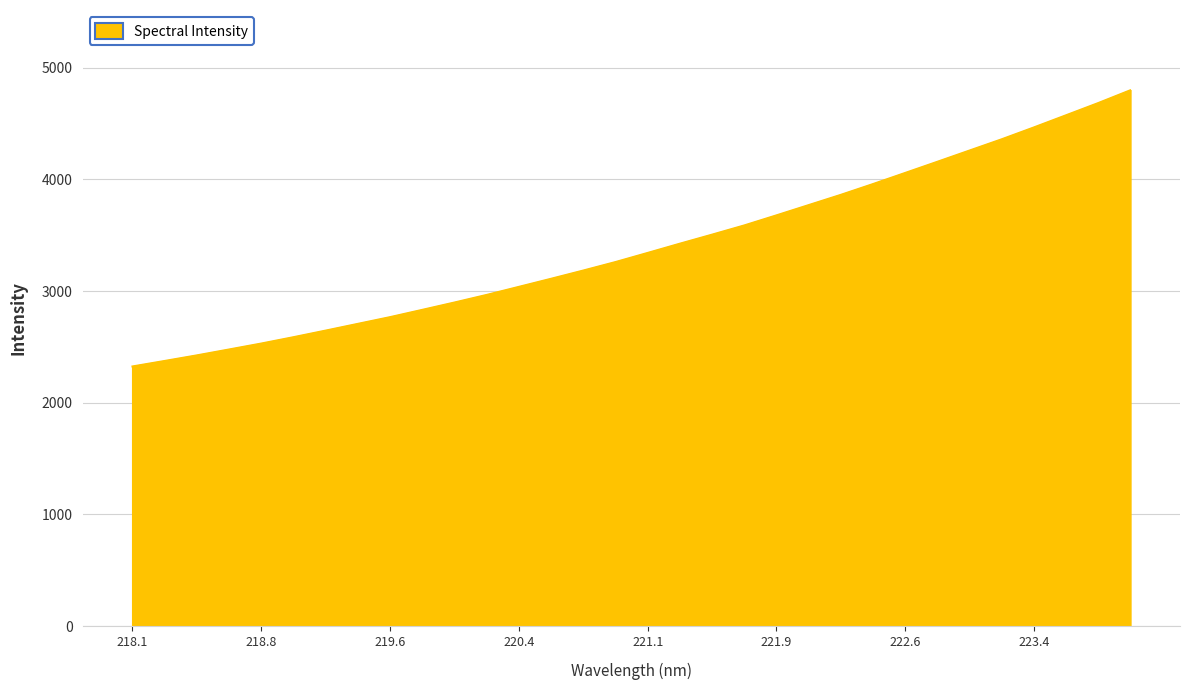

What is the difference between the maximum and minimum values?

2472.3